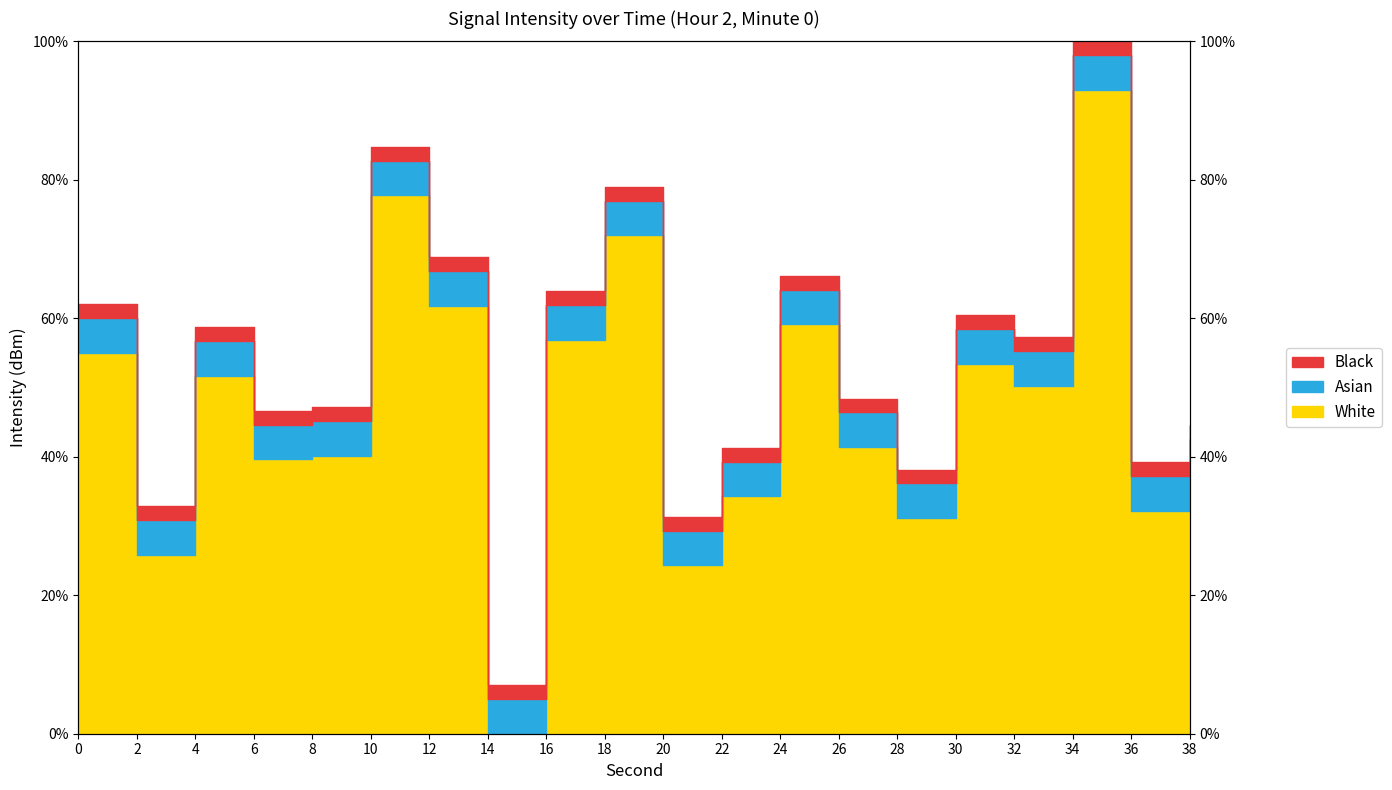

Count the number of categories in the chart.

20